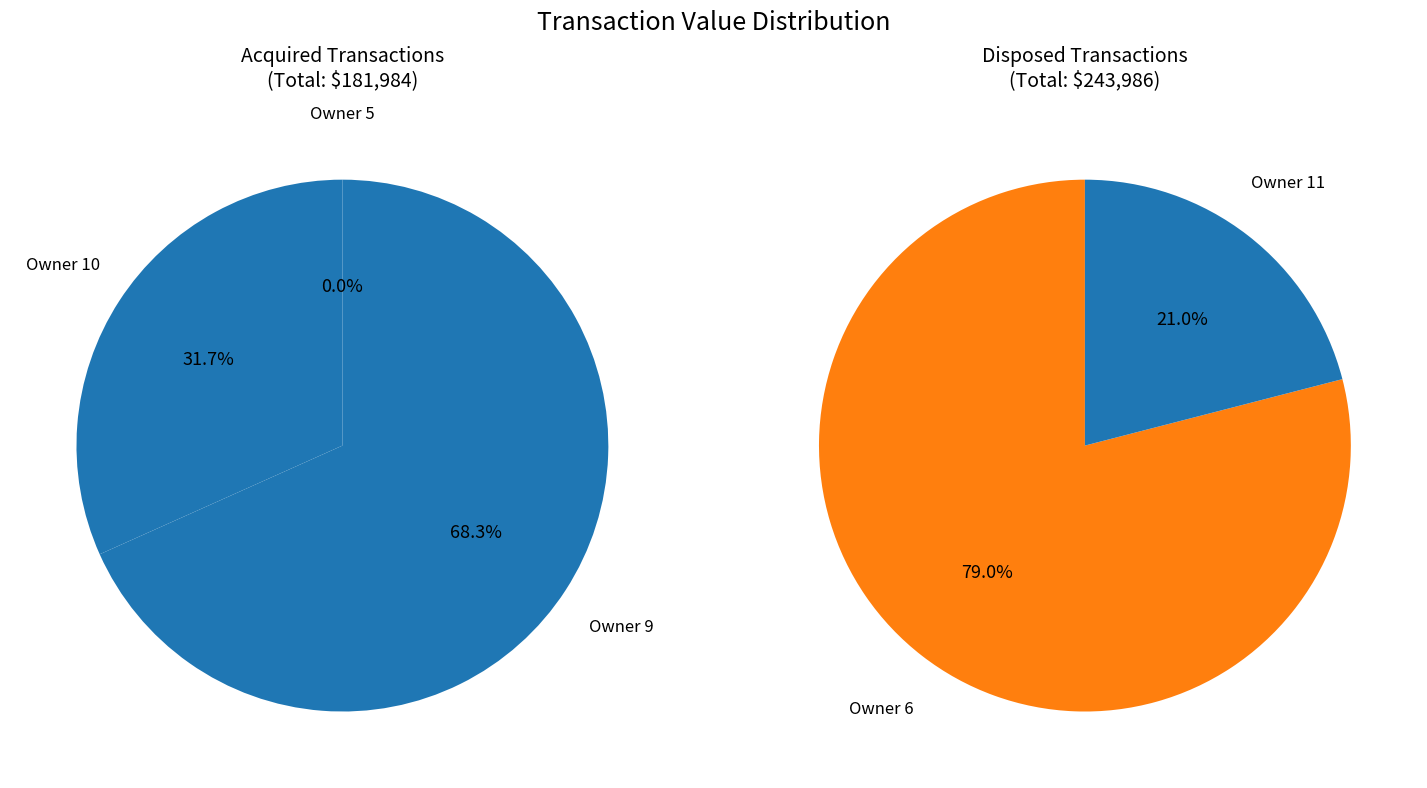

How many slices are in this pie chart?

5